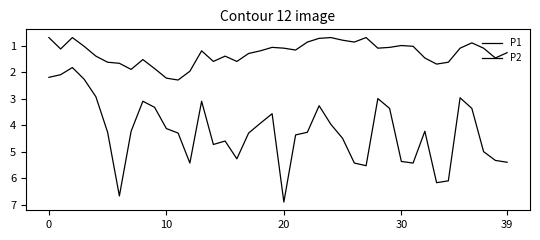

Does the chart have visible grid lines?

No